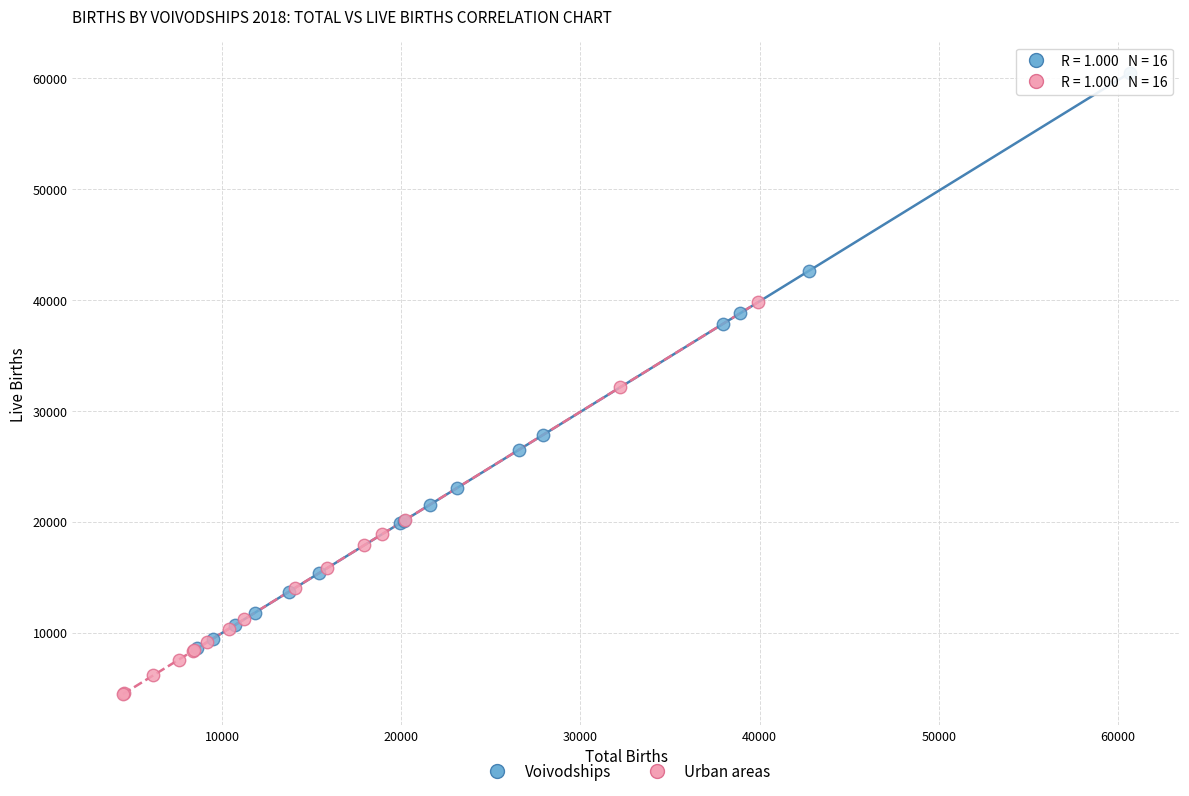

Which series reaches the minimum Y coordinate?

Urban areas